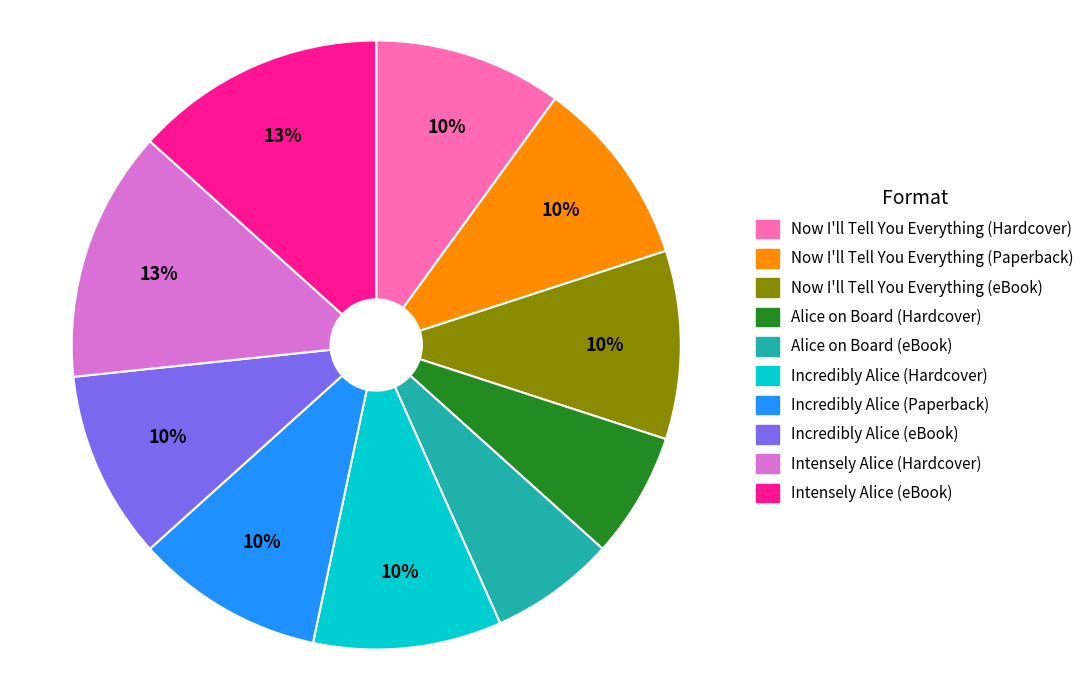

What percentage is the Now I'll Tell You Everything (Hardcover) slice, to the nearest percent?

10%